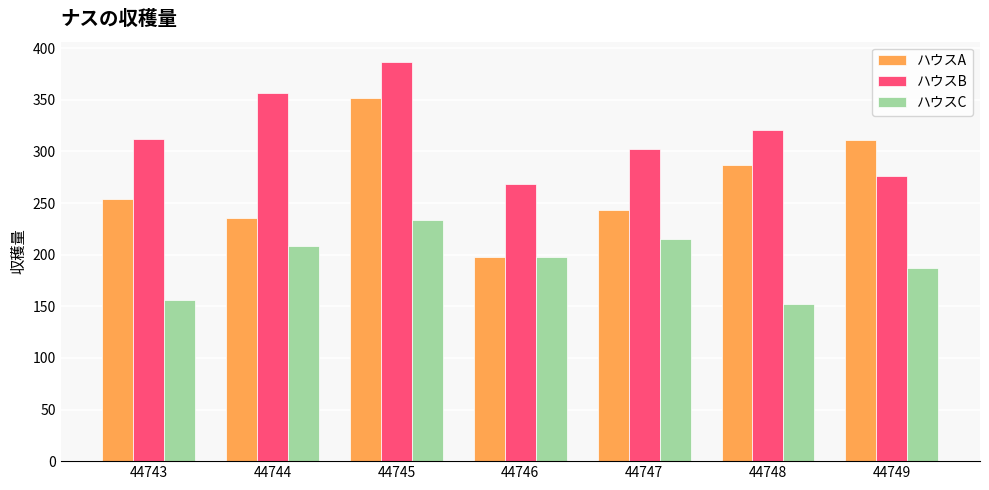

At which label does ハウスC reach its peak?

44745